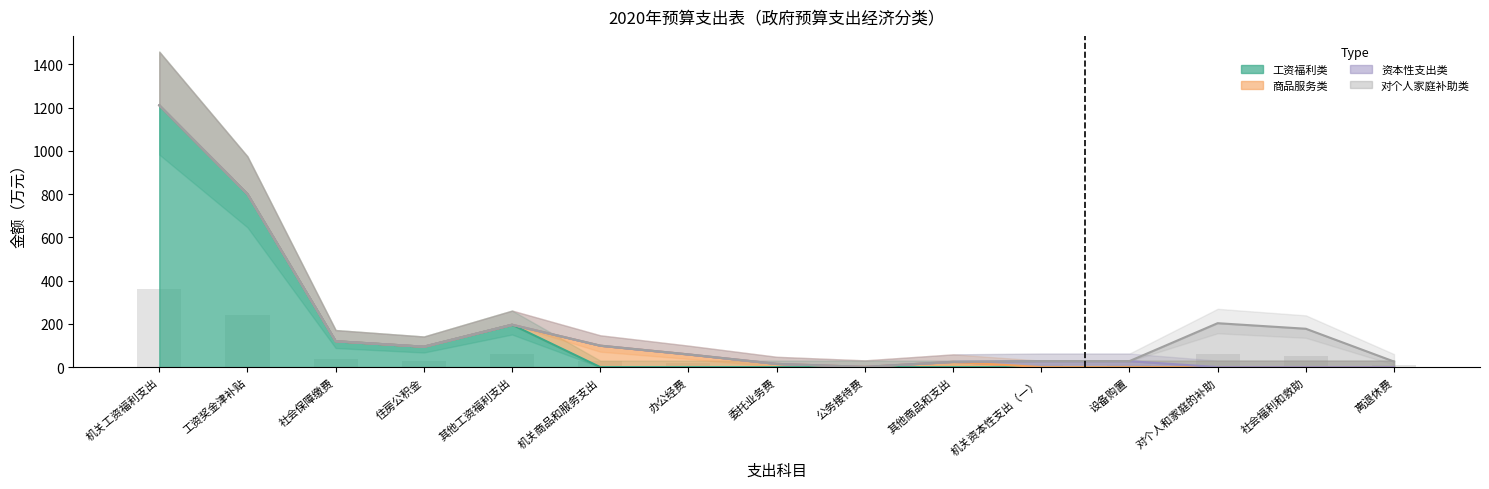

What is the sum of all 商品服务类 values?

198.3